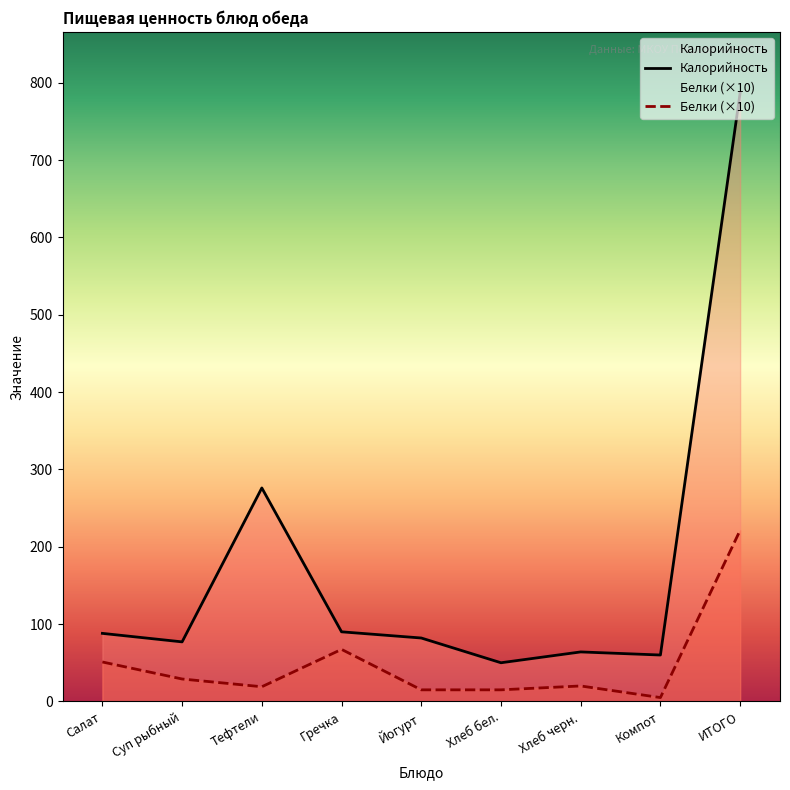

The value of Калорийность at Тефтели is 104.3. True or false?

False